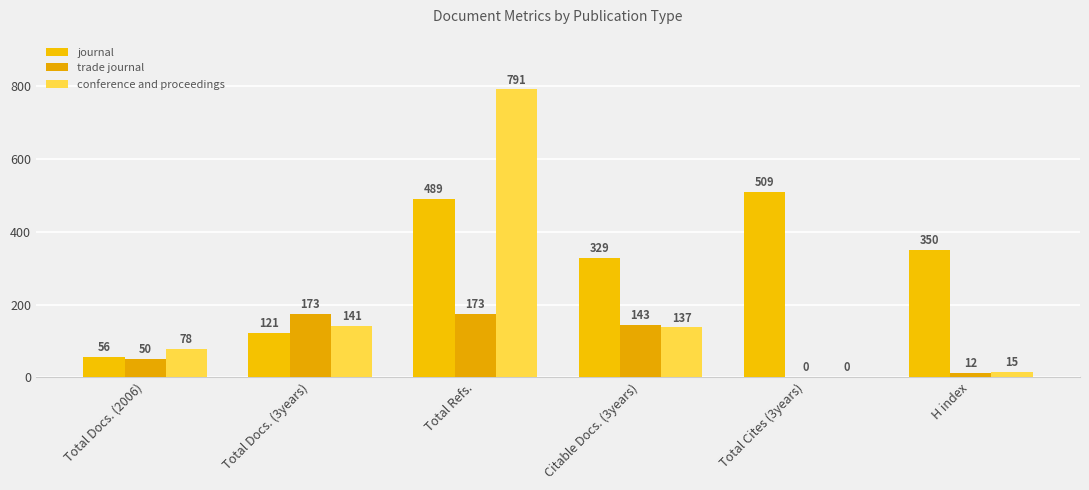

What is the difference between the highest and lowest values at H index?

338